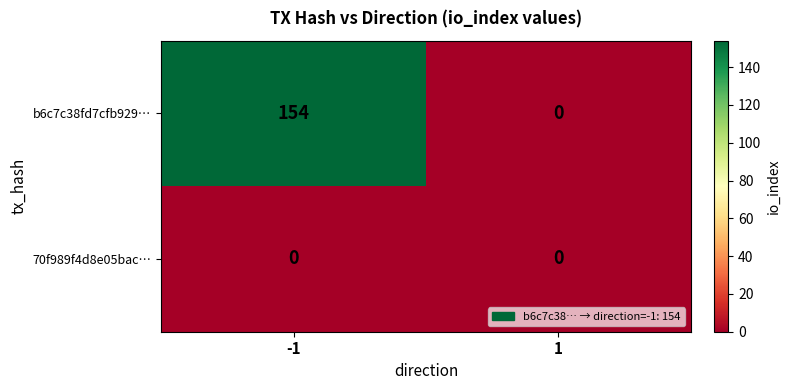

What is the greatest value displayed?

154